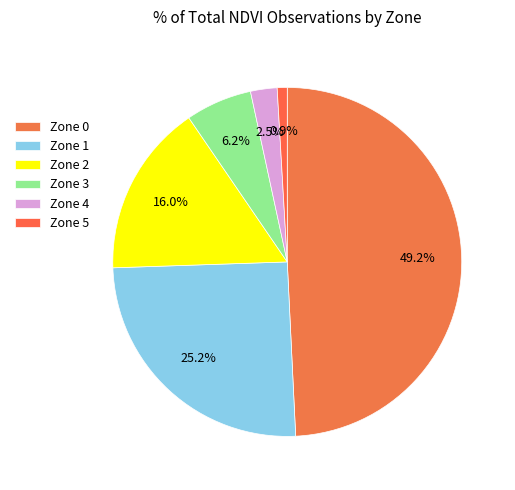

To the nearest percent, what is the average slice percentage?

17%